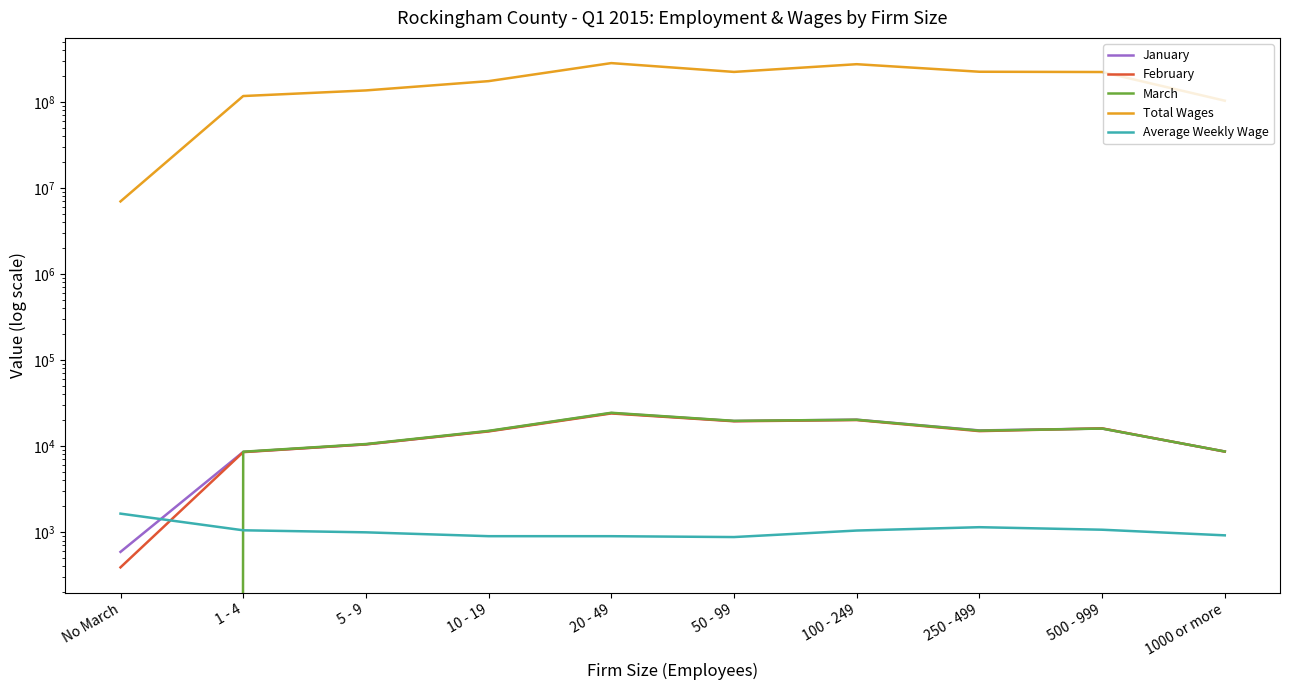

What is the label of the 7th point from the right?

10 - 19